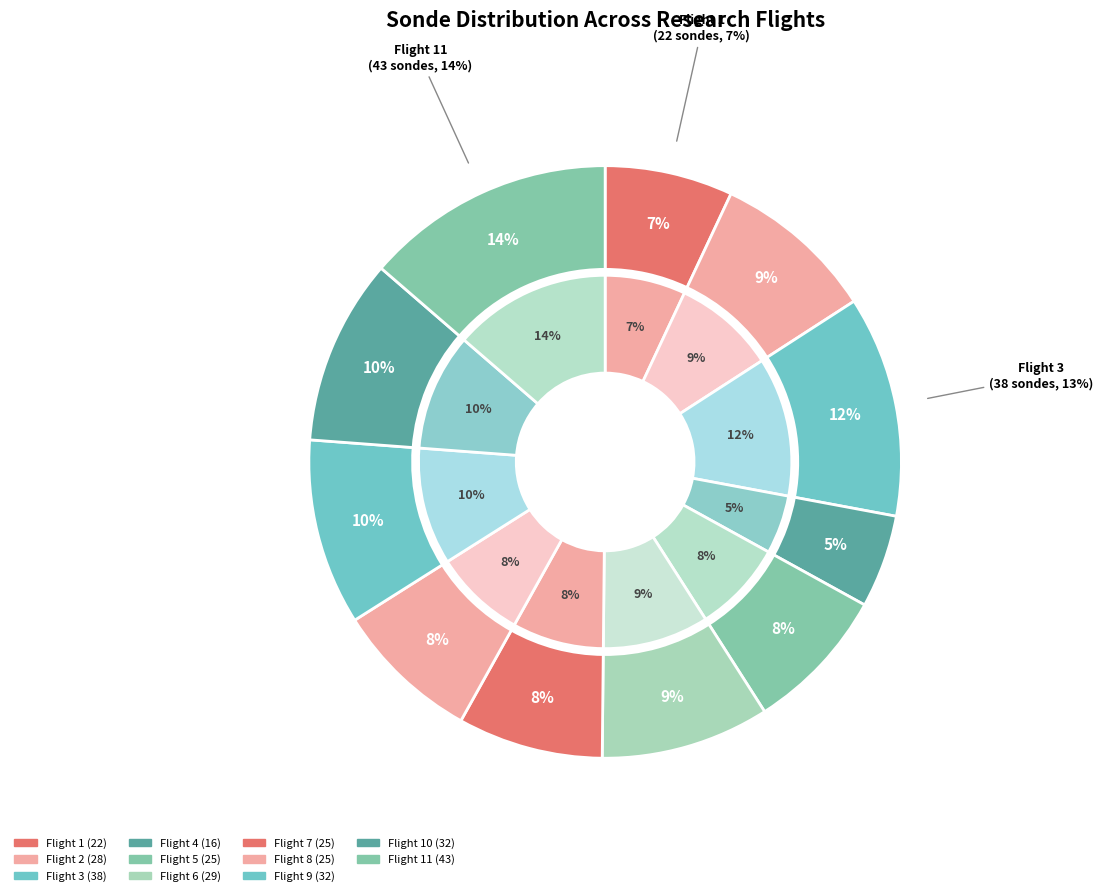

Which category has the biggest portion of the pie?

Flight 11